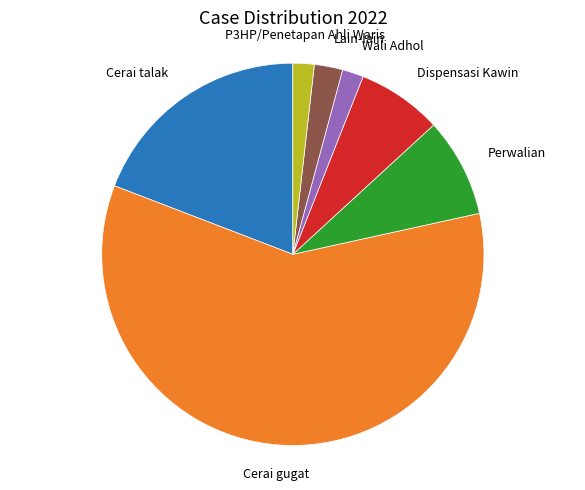

Does any single category account for the majority?

Yes